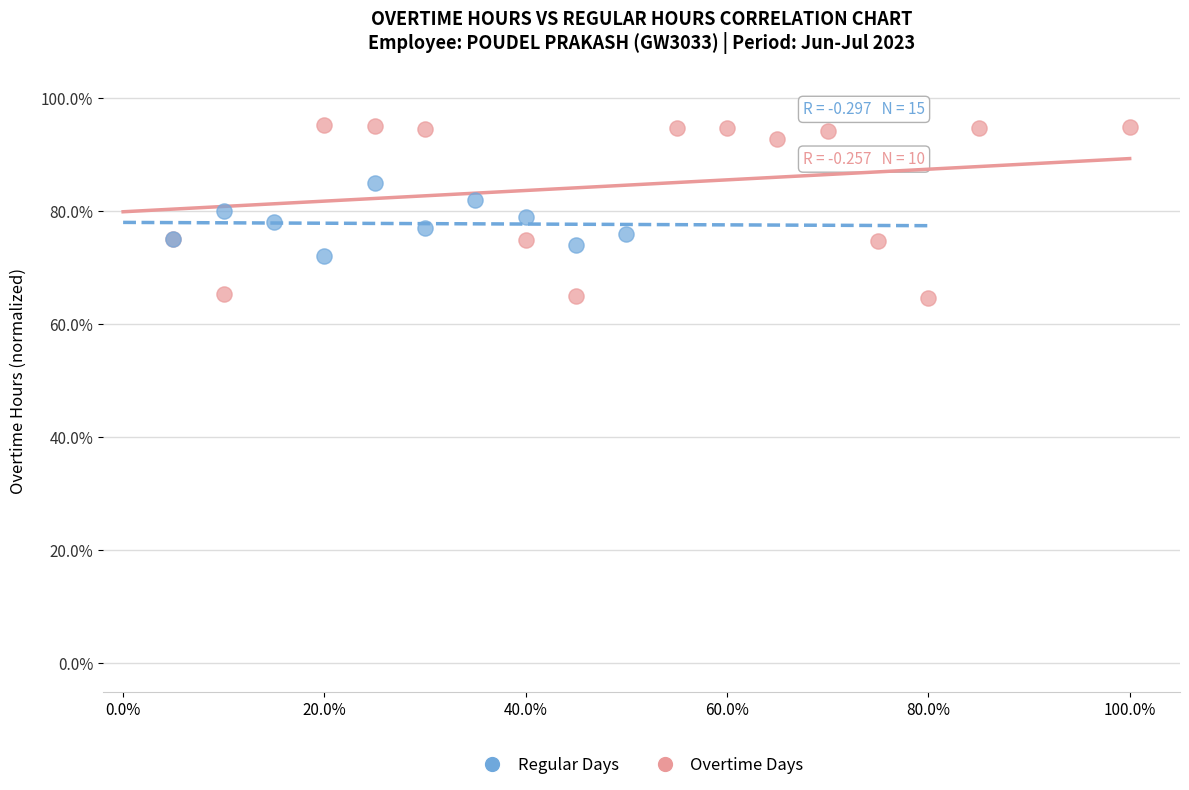

Which series has the widest spread of Y values?

Overtime Days